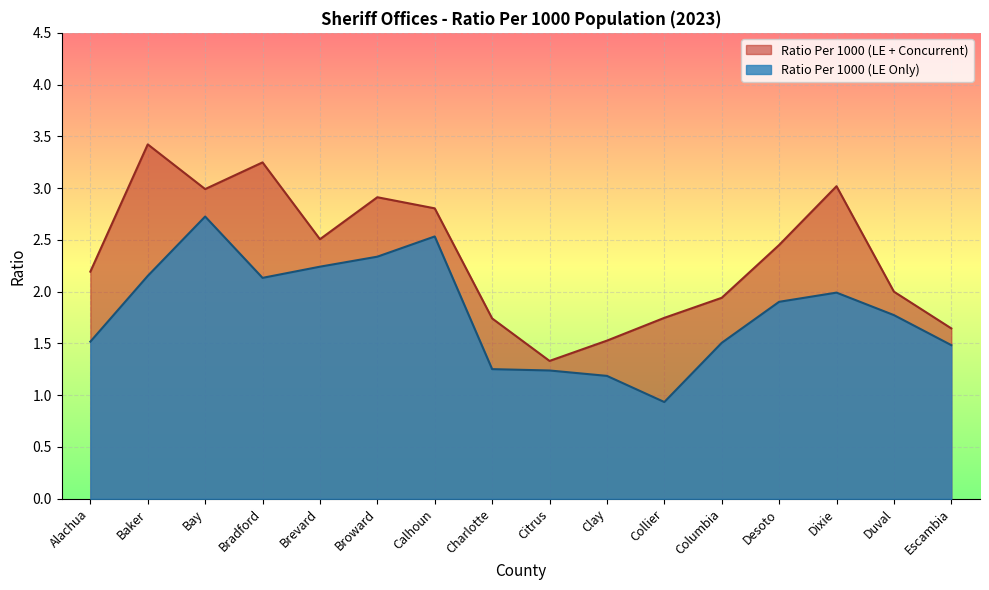

At which label does Ratio Per 1000 (LE + Concurrent) reach its peak?

Baker